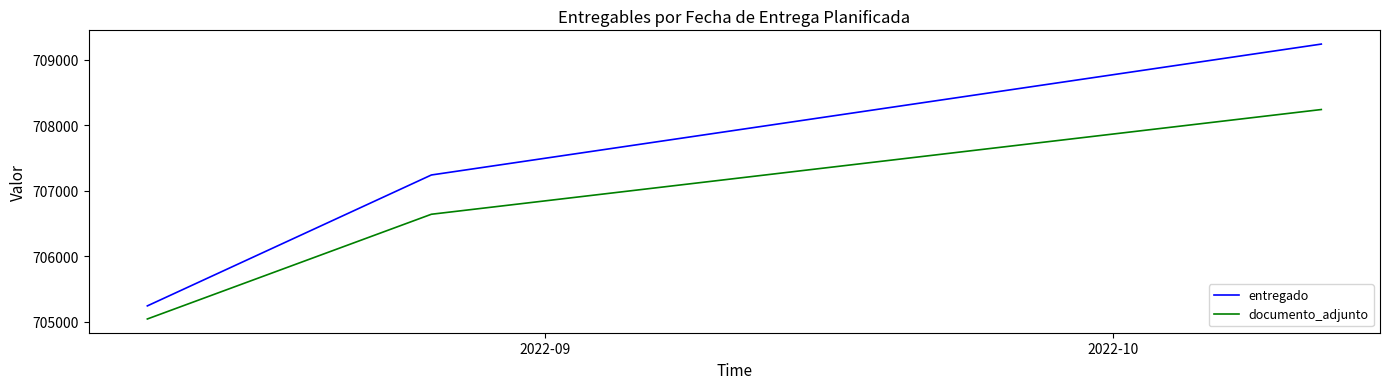

What is the sum of all entregado values?

2121729